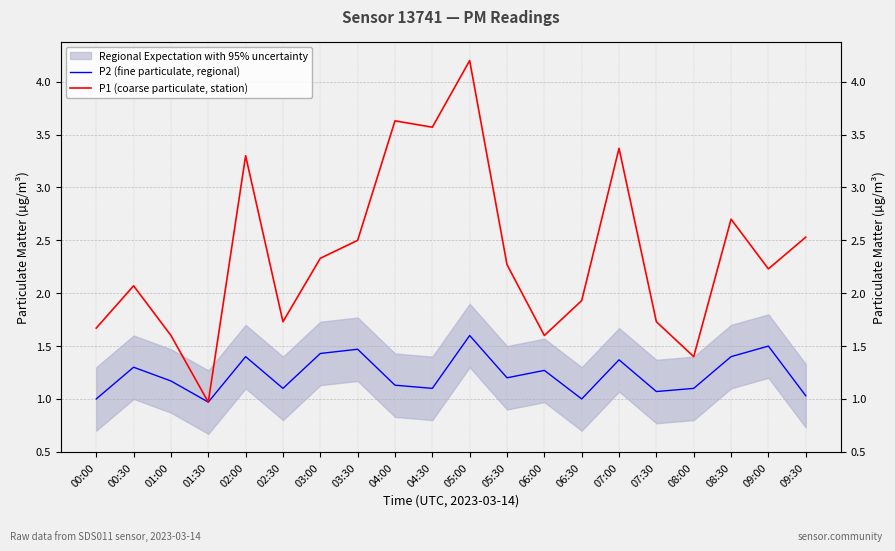

Which category has the highest value in the P2 (fine particulate, regional) series?

05:00